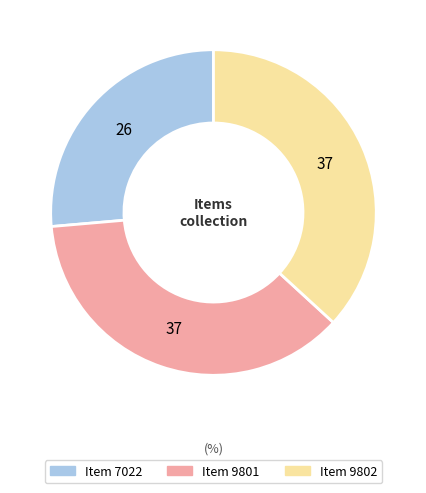

Does any single category account for the majority?

No